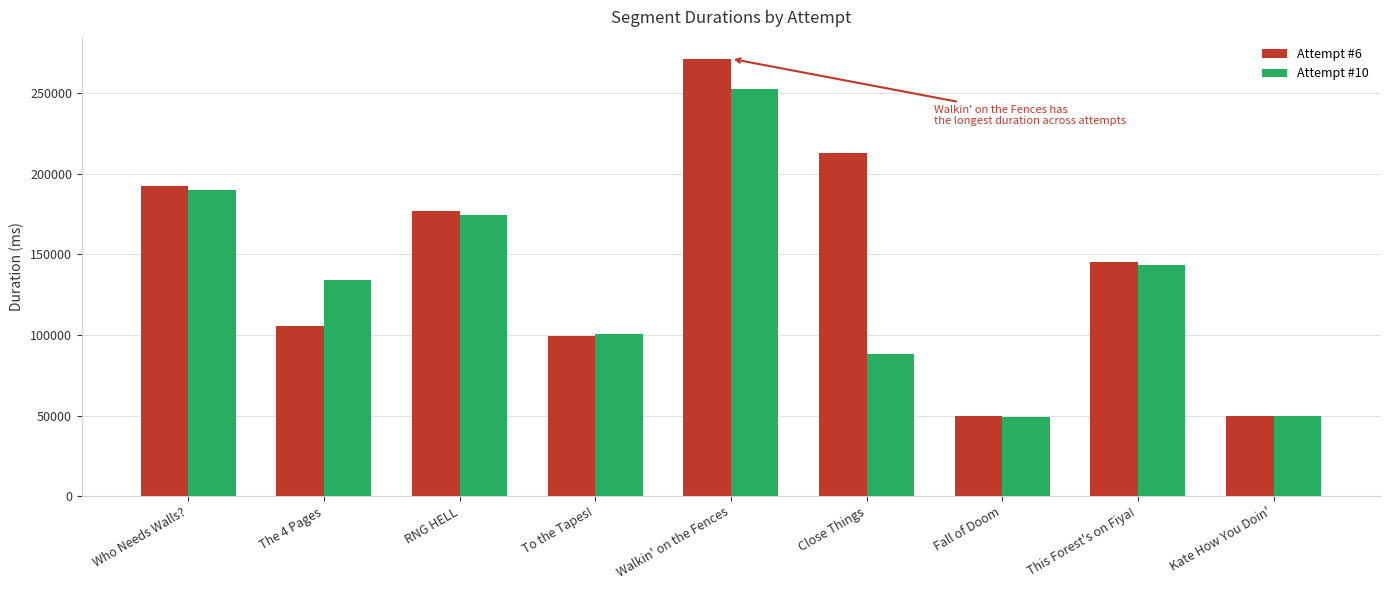

Which series has the largest range (max minus min)?

Attempt #6